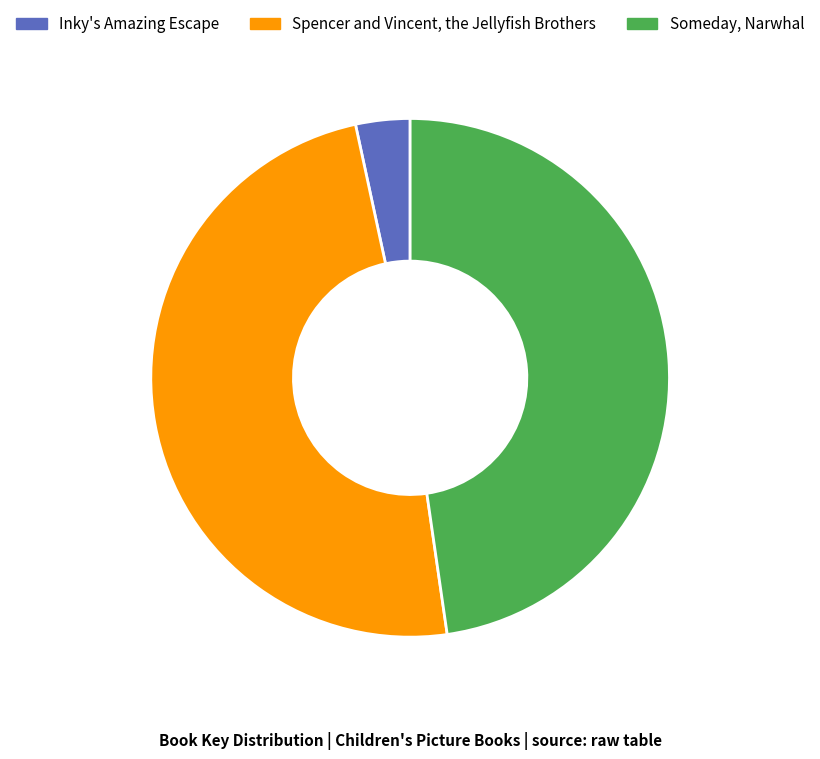

Count the number of slices in the pie.

3